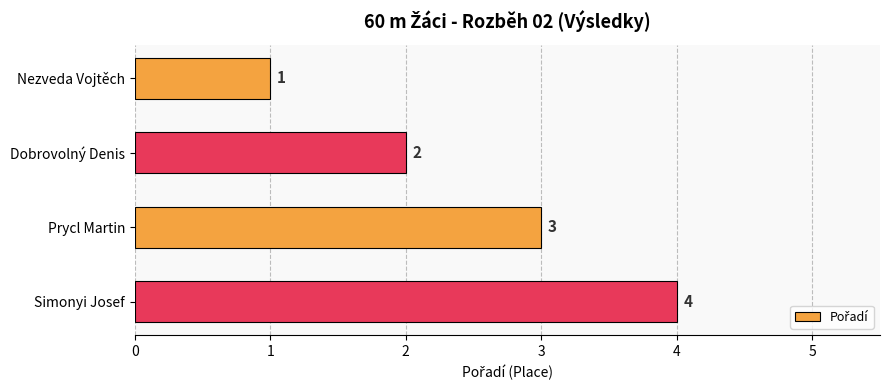

The value at Dobrovolný Denis is 2. True or false?

True